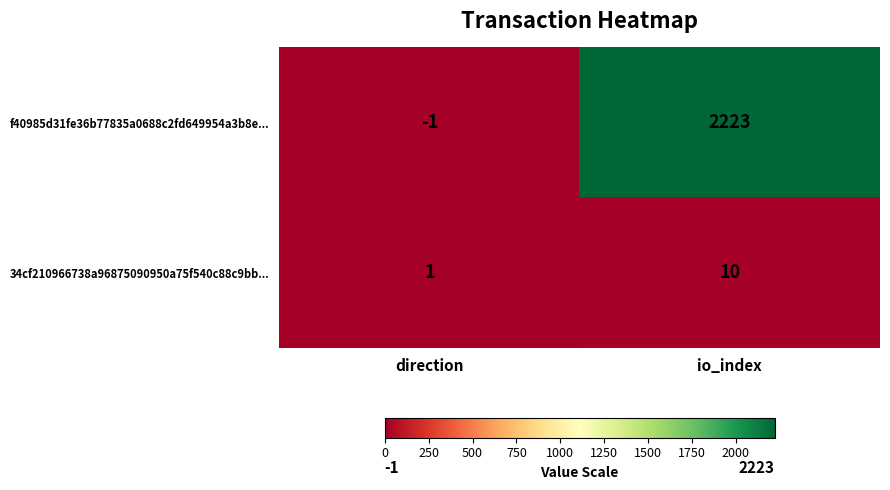

Which series has the largest total across all categories?

f40985d31fe36b77835a0688c2fd649954a3b8e...